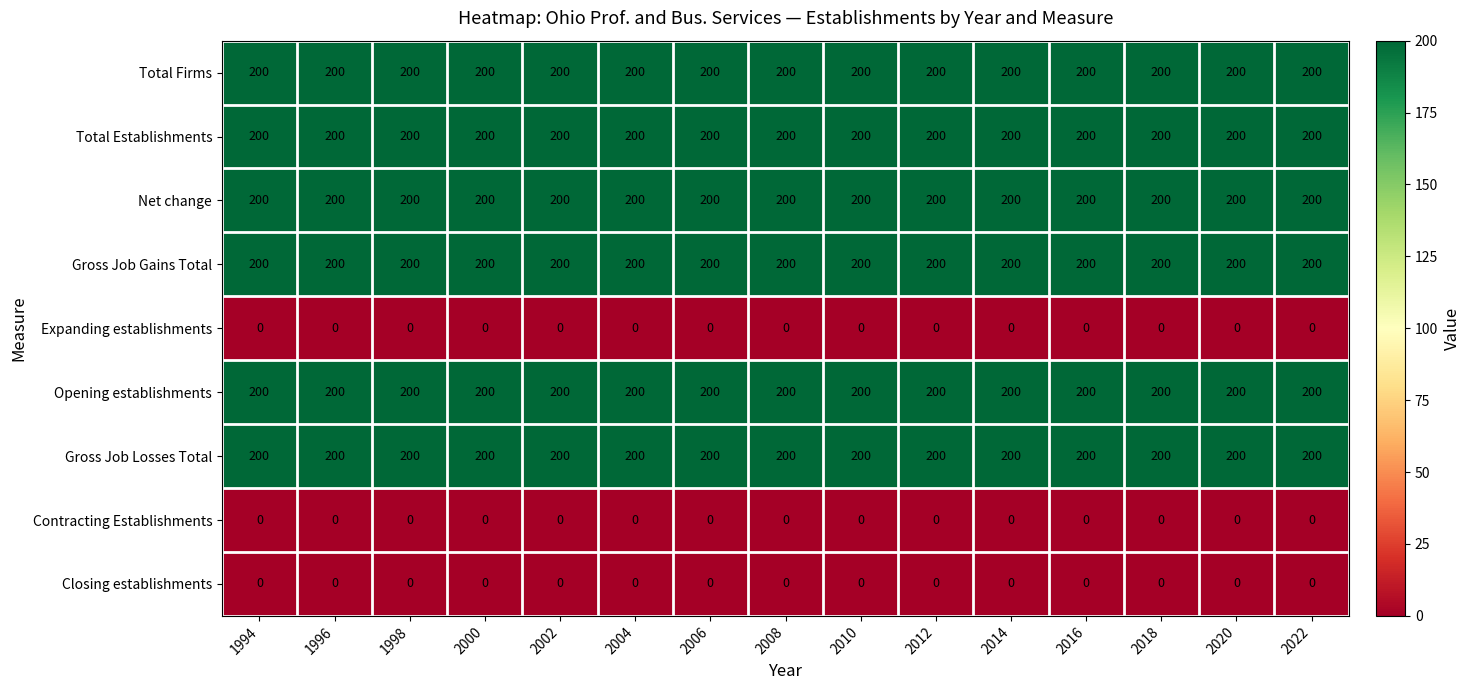

Is it true that Opening establishments equals 200 at 2022?

True